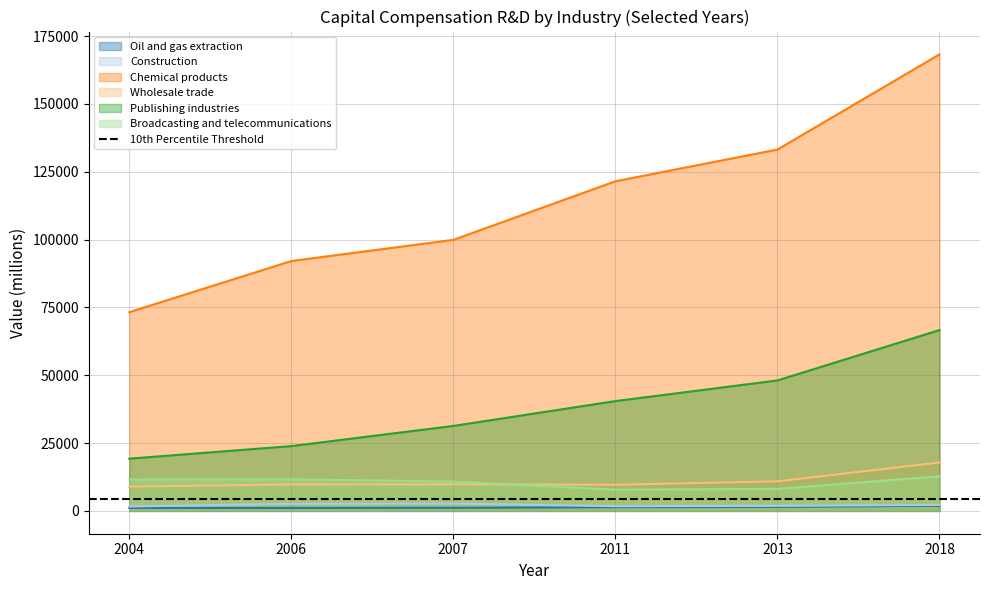

At how many categories does at least one series exceed 74044?

5